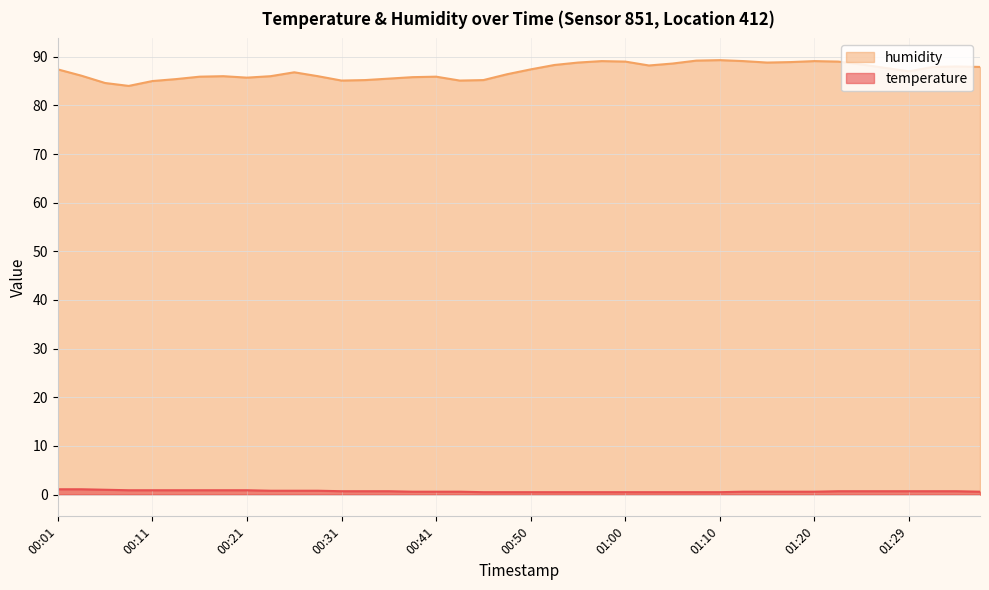

Does the chart have visible grid lines?

Yes